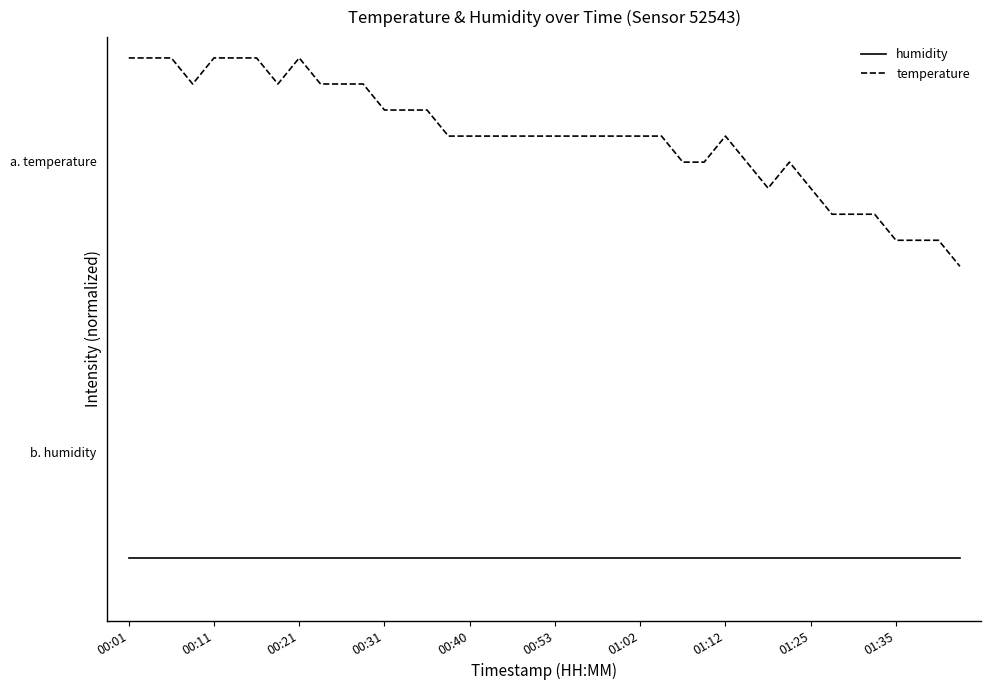

Does the chart display data point markers on the line(s)?

No